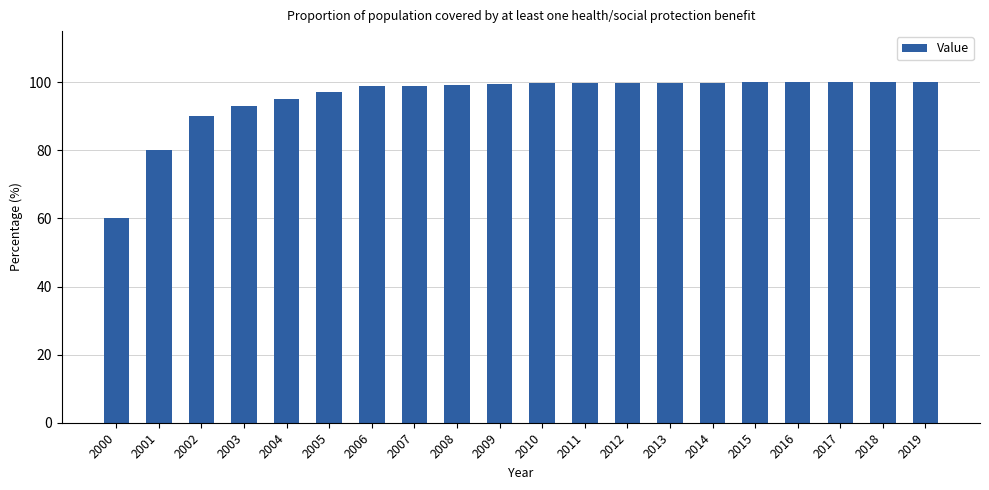

What is the maximum value shown in the chart?

100.0